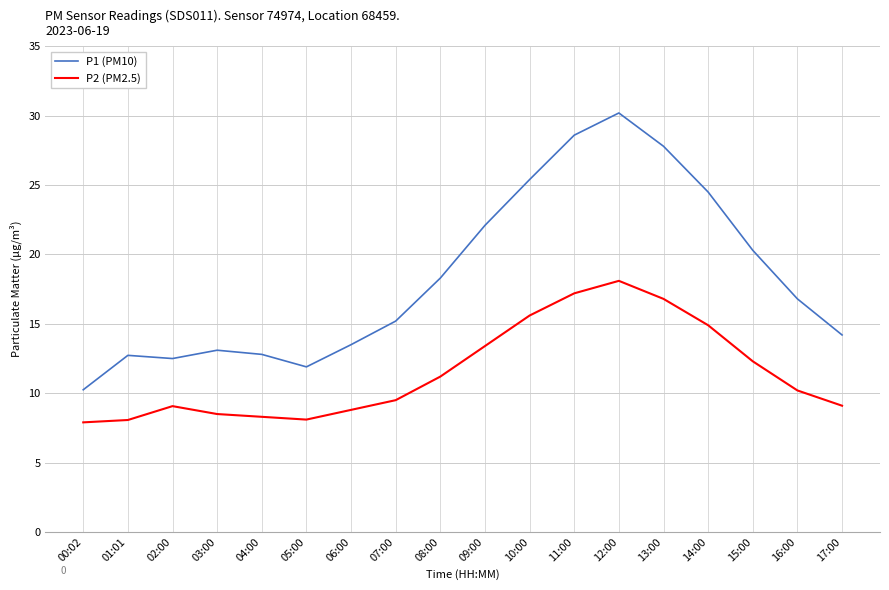

What position from the right is 02:00?

16